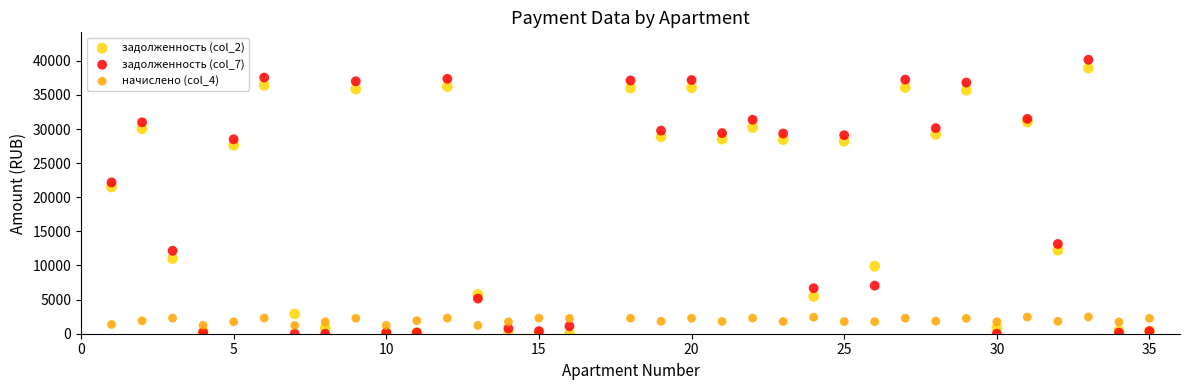

What are all the series names shown in the legend?

задолженность (col_2), задолженность (col_7), начислено (col_4)